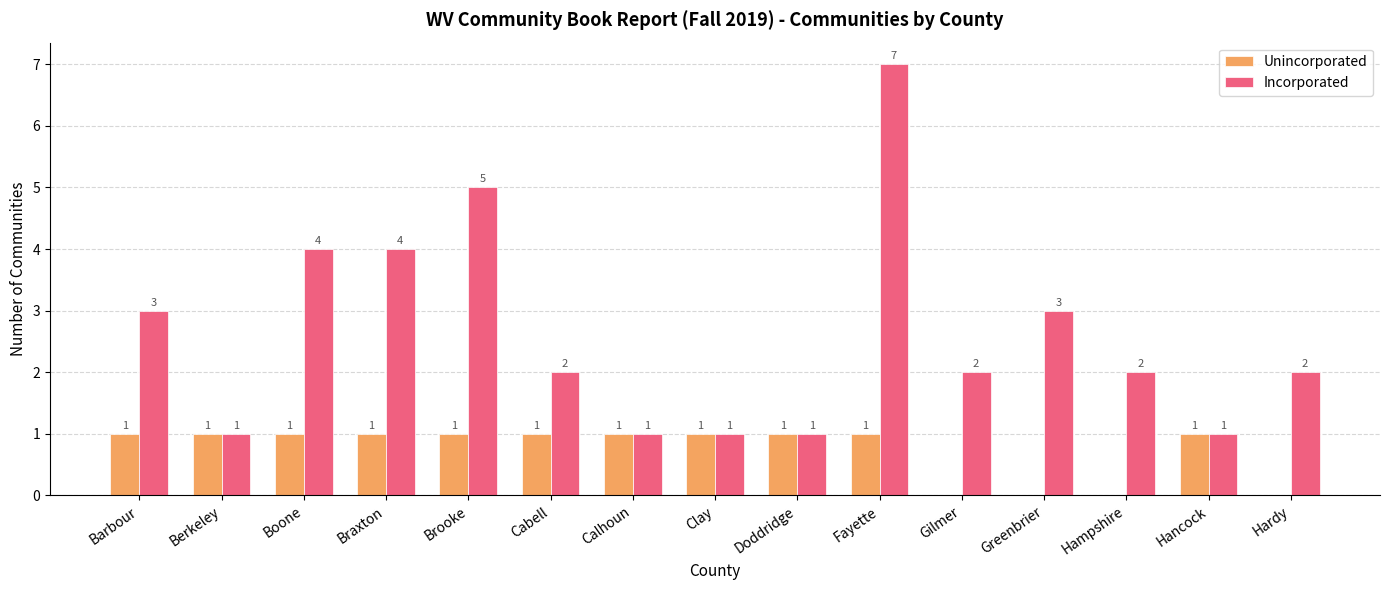

The value of Unincorporated at Fayette is 1. True or false?

True